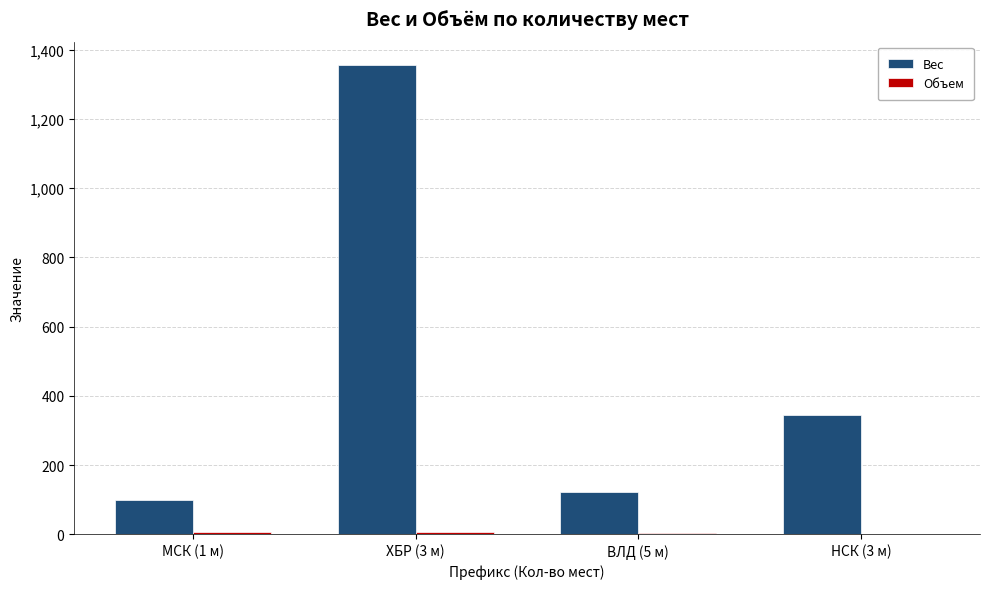

Which series has the largest total across all categories?

Вес